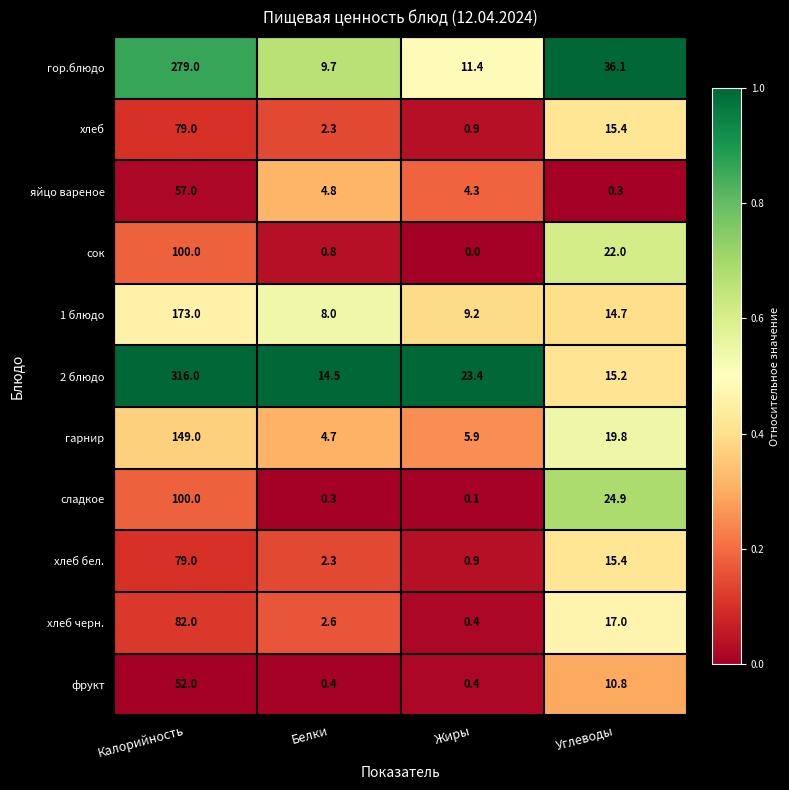

What is the greatest value displayed?

316.0